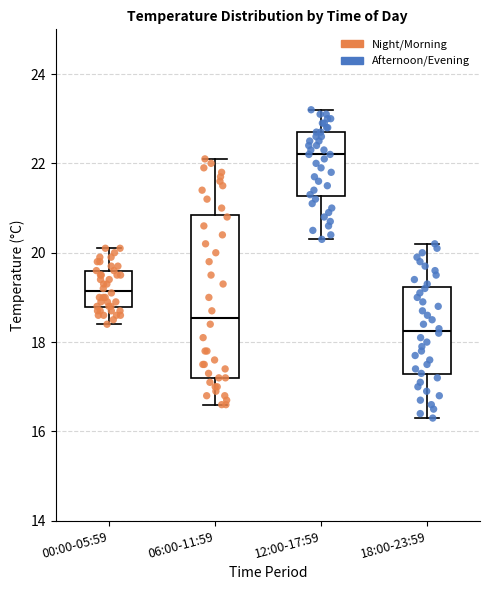

Reading left to right, read every box against the y-axis: the position of its median line, the range the box covers, and the ends of its whiskers. The values are not printed on the chart, so give them approximately, as read against the axis.

00:00-05:59: median 19.2, box 18.8 to 19.6, whiskers 18.4 to 20.2
06:00-11:59: median 18.6, box 17.2 to 20.8, whiskers 16.6 to 22.2
12:00-17:59: median 22.2, box 21.2 to 22.8, whiskers 20.4 to 23.2
18:00-23:59: median 18.2, box 17.2 to 19.2, whiskers 16.4 to 20.2